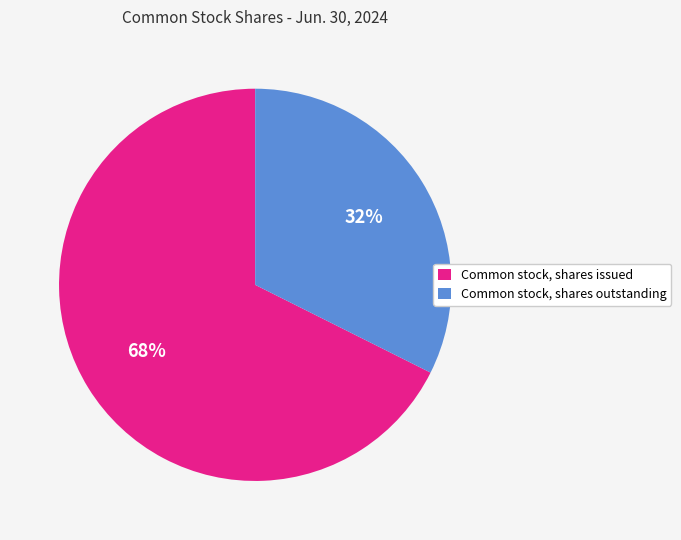

How many segments does this pie chart have?

2